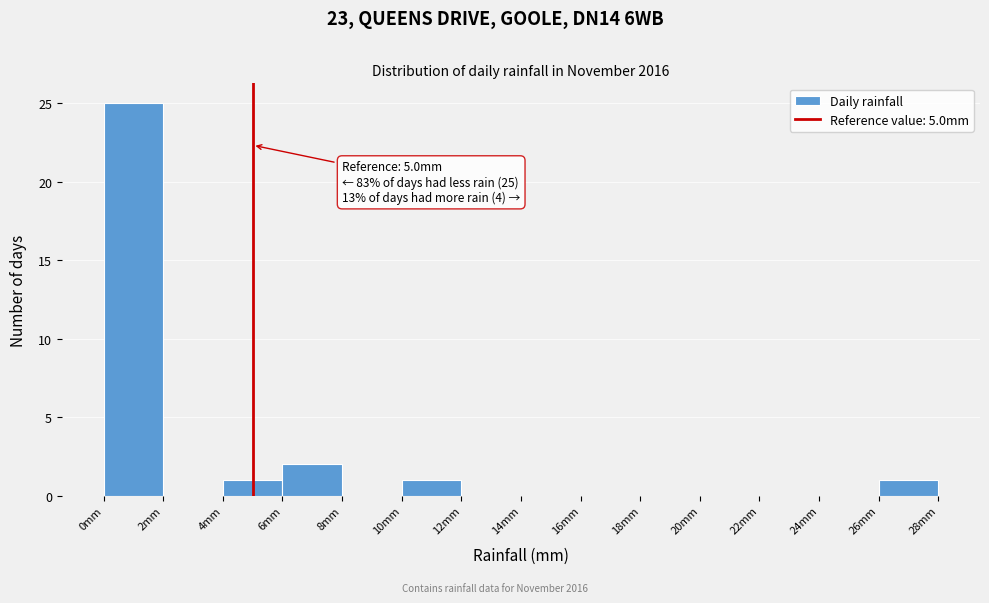

Over which range of the x-axis is the bar tallest?

0 to 2